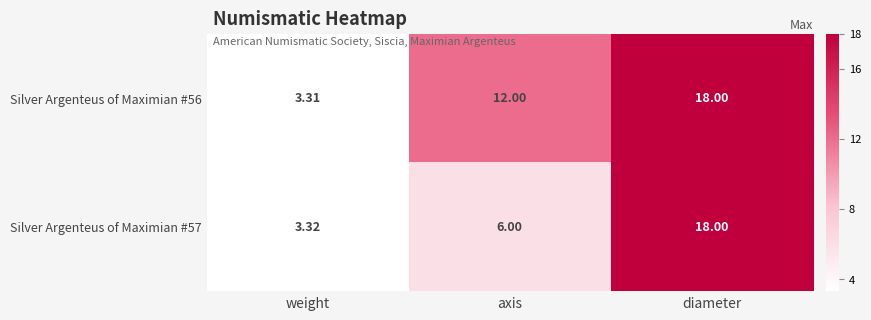

Rank the series by their average value, from lowest to highest.

Silver Argenteus of Maximian #57, Silver Argenteus of Maximian #56